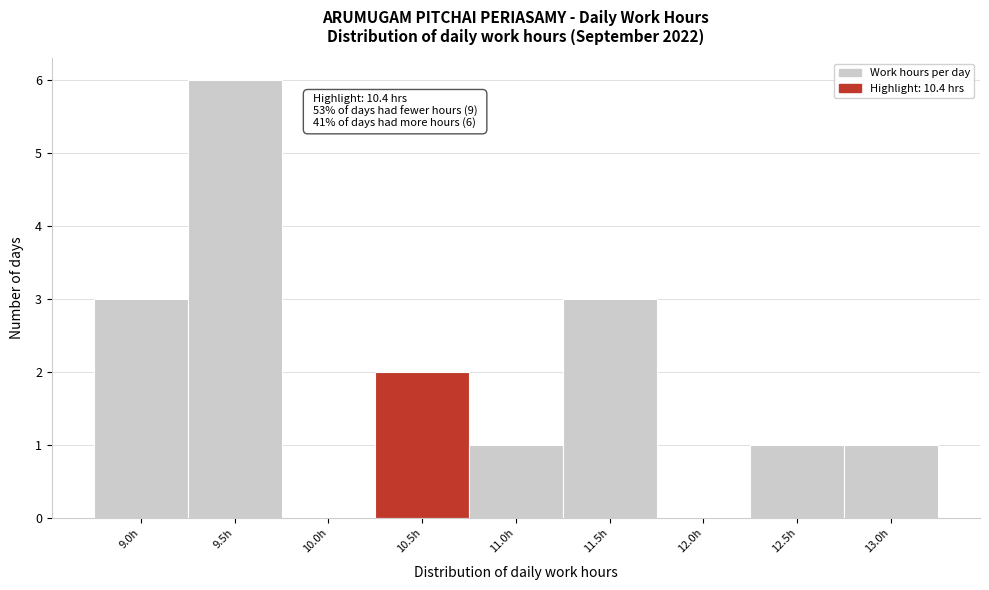

Which range on the x-axis has the tallest bar?

9.26 to 9.76